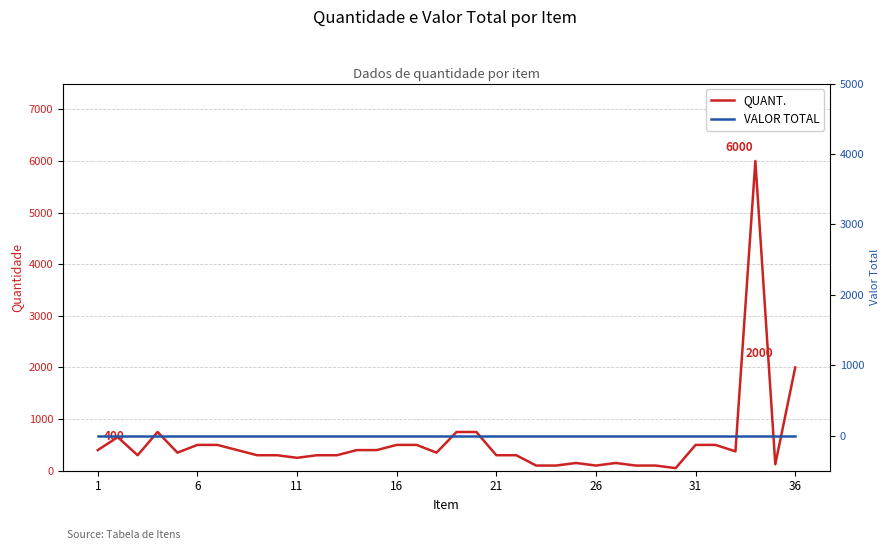

Reading left to right, extract all data points from this chart.

QUANT.: 400	650	300	750	350	500	500	400	300	300	250	300	300	400	400	500	500	350	750	750	300	300	100	100	150	100	150	100	100	50	500	500	375	6000	125	2000
VALOR TOTAL: 0	0	0	0	0	0	0	0	0	0	0	0	0	0	0	0	0	0	0	0	0	0	0	0	0	0	0	0	0	0	0	0	0	0	0	0